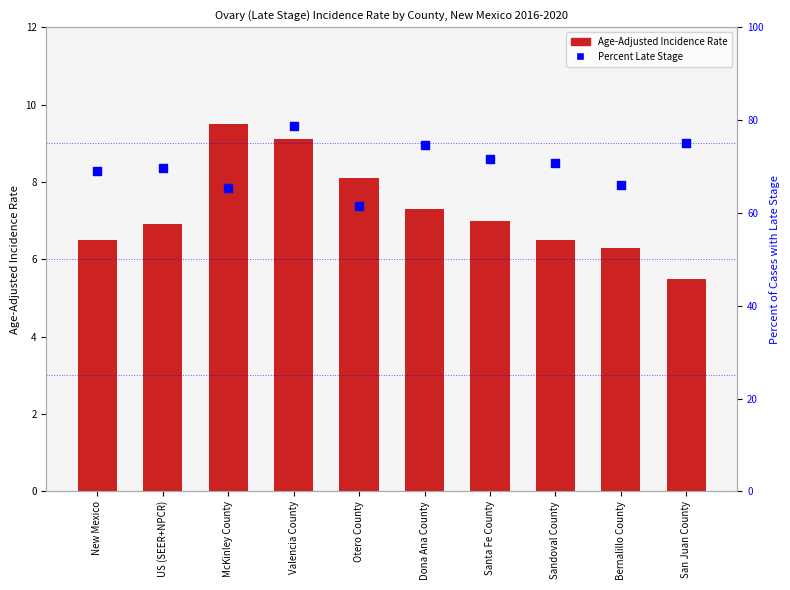

Is the value of Age-Adjusted Incidence Rate at US (SEER+NPCR) greater than the value of Percent of Cases with Late Stage at New Mexico?

No